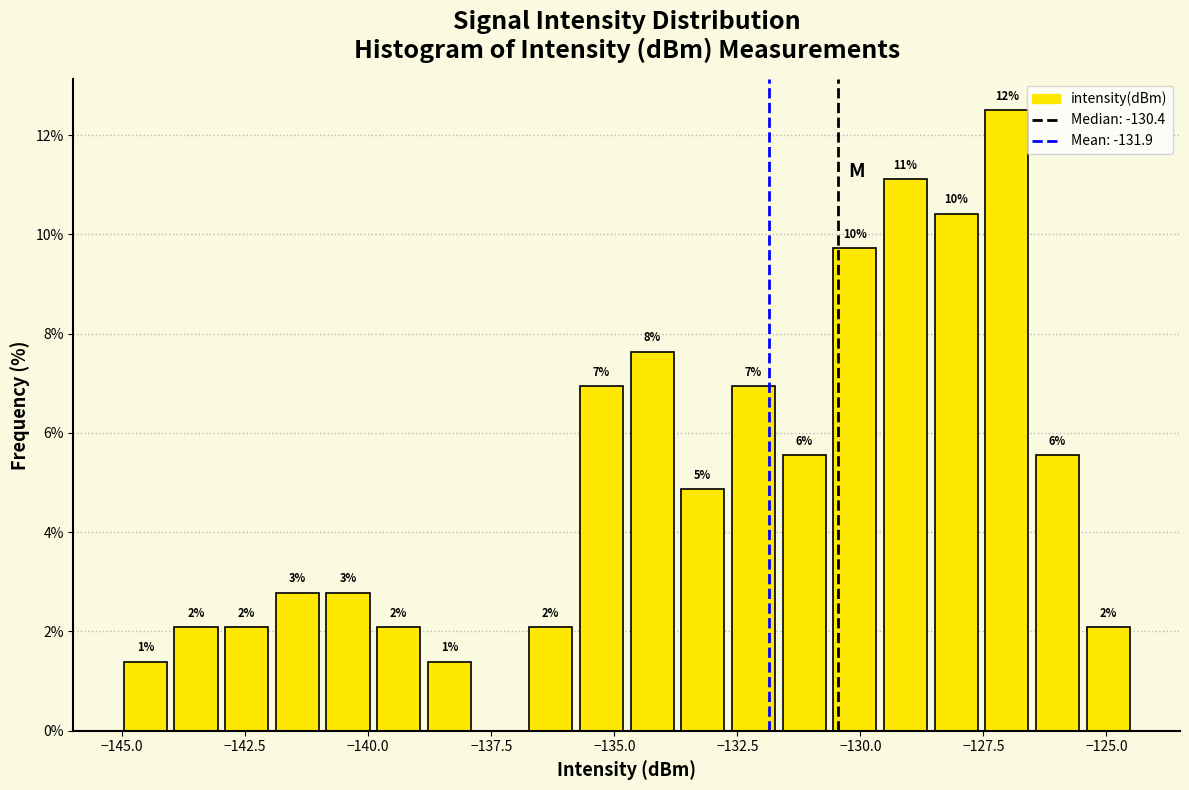

Around what value on the x-axis is the tallest bar? Give the approximate position of its centre, as read against the axis.

-127.0